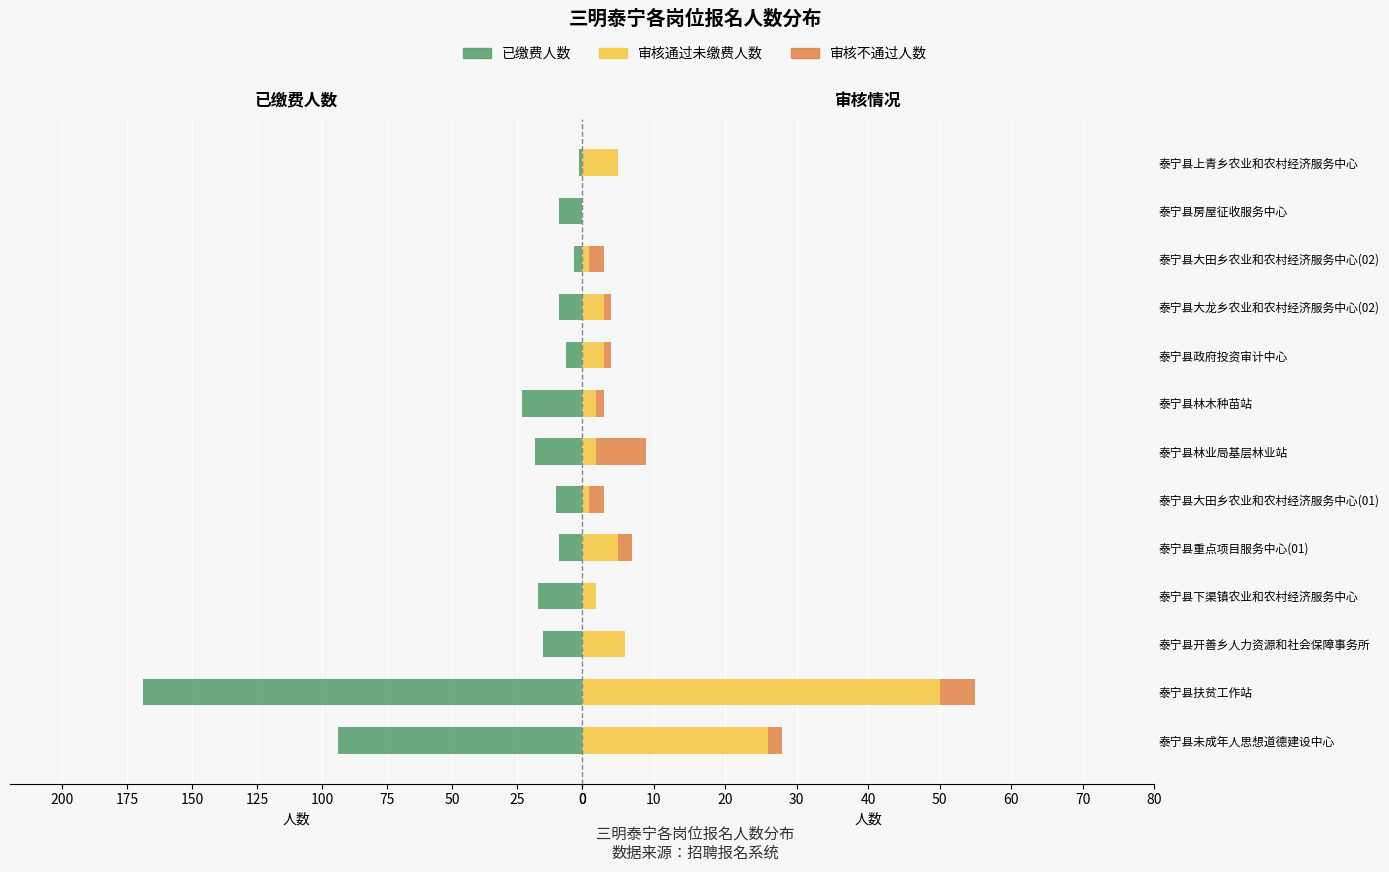

How many distinct data groups are displayed?

3